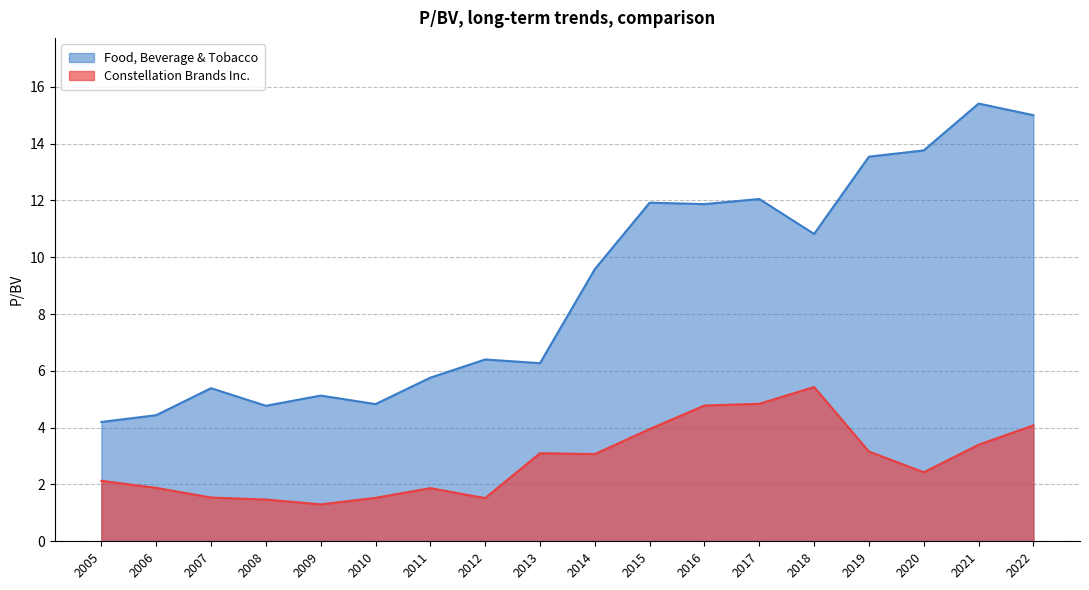

In Food, Beverage & Tobacco, how many points are higher than both neighbors (excluding endpoints)?

6